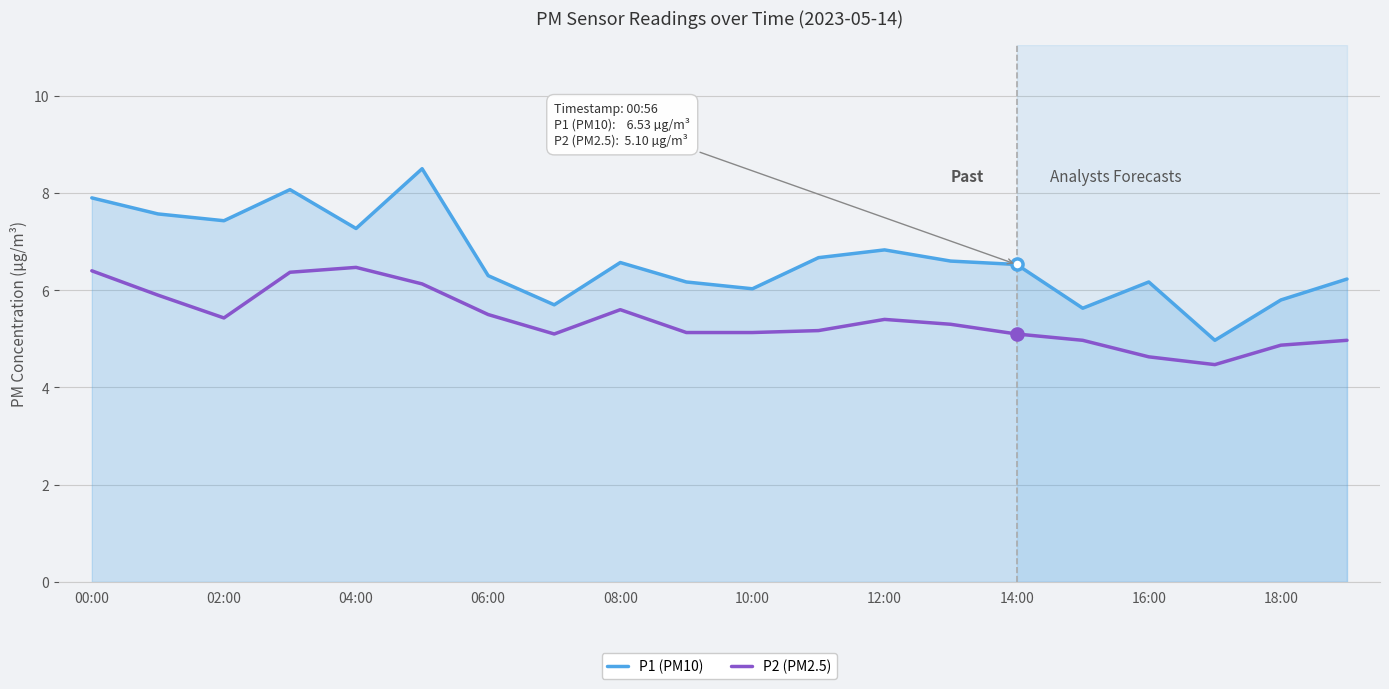

What is the minimum value shown in the chart?

4.5